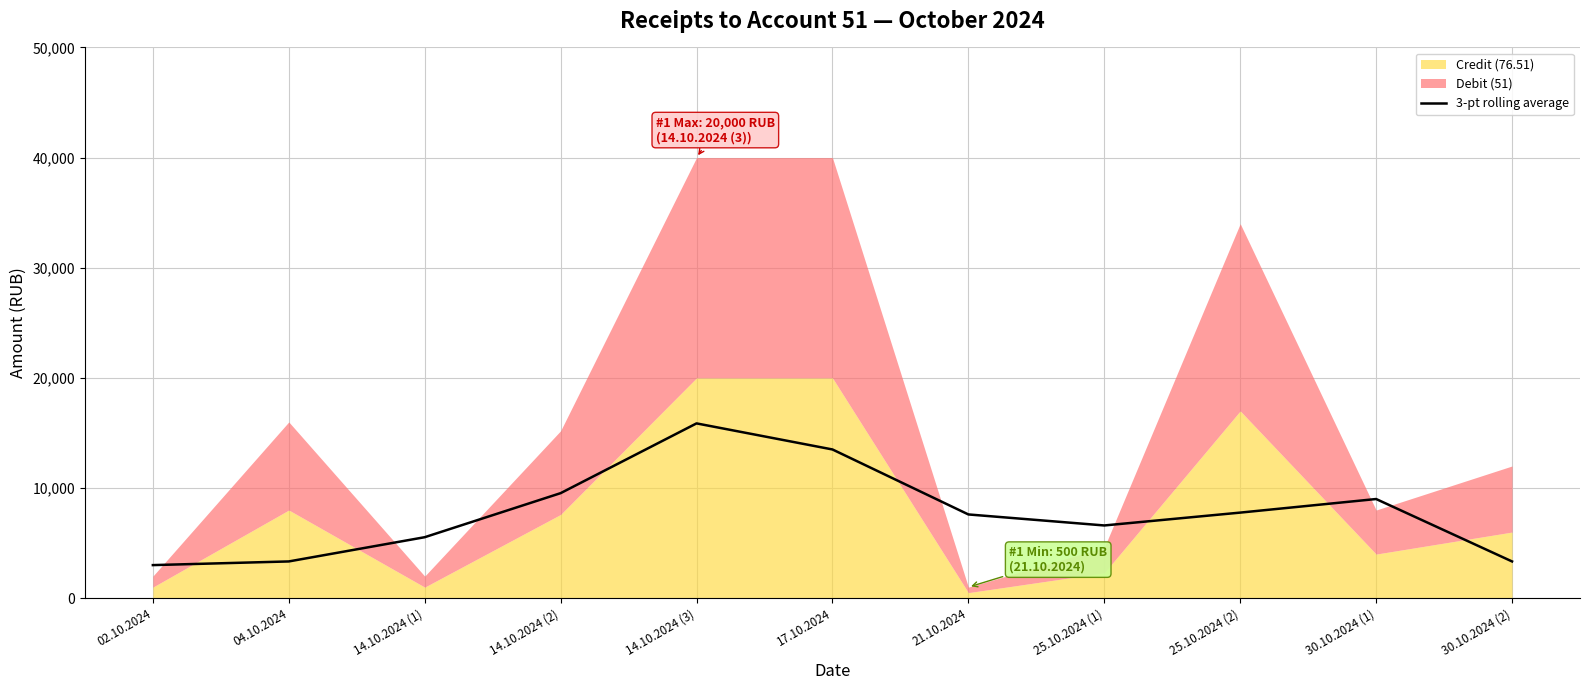

How many data points does each series have?

11